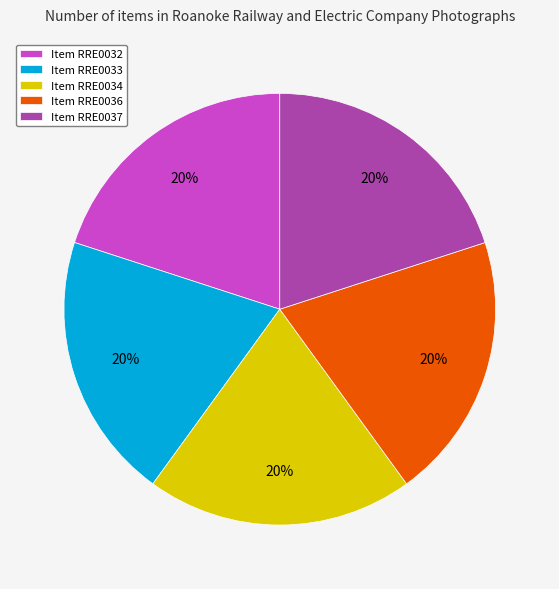

Approximately how many times larger is the value at Item RRE0037 compared to Item RRE0033?

1.0